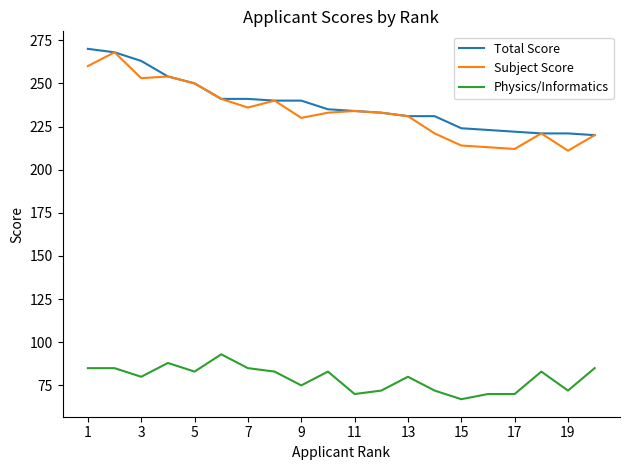

Reading left to right, list all the values displayed in this chart.

Total Score: 270	268	263	254	250	241	241	240	240	235	234	233	231	231	224	223	222	221	221	220
Subject Score: 260	268	253	254	250	241	236	240	230	233	234	233	231	221	214	213	212	221	211	220
Physics/Informatics: 85	85	80	88	83	93	85	83	75	83	70	72	80	72	67	70	70	83	72	85